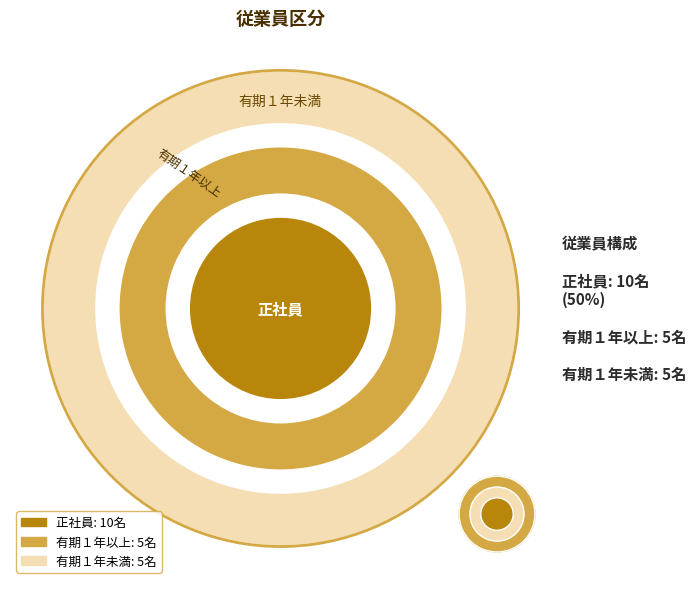

To the nearest percent, what percentage of the pie is 有期１年未満?

25%